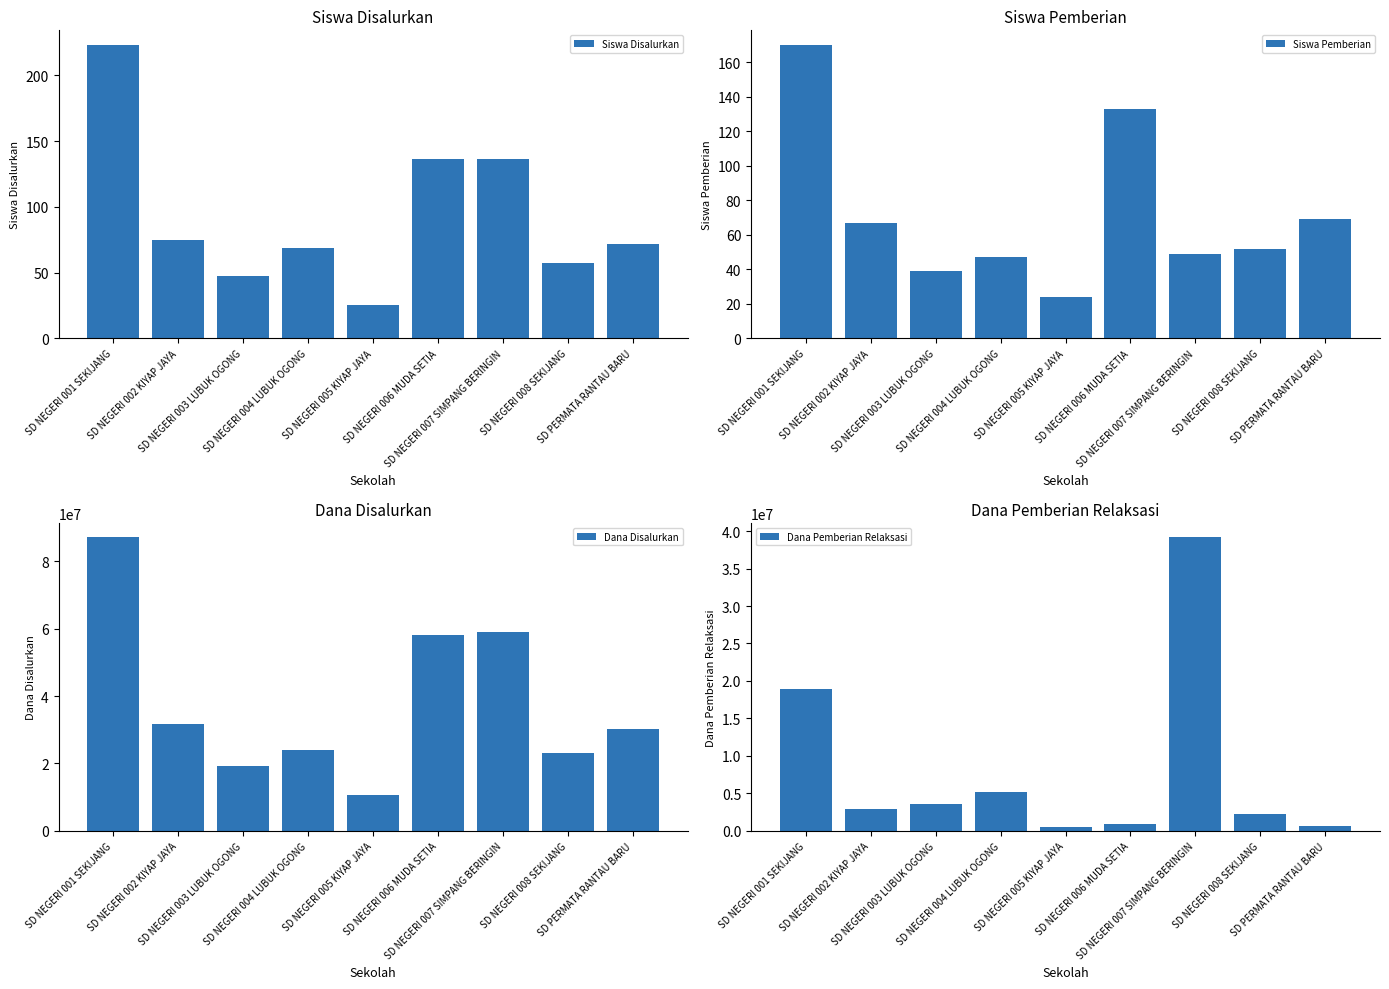

At which label does Siswa Disalurkan reach its peak?

SD NEGERI 001 SEKIJANG